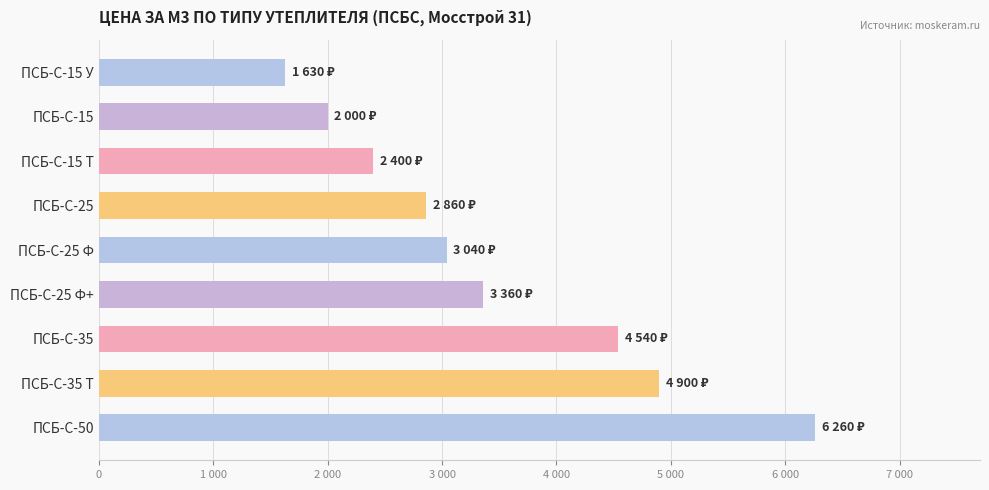

What is the sum of all values?

30990